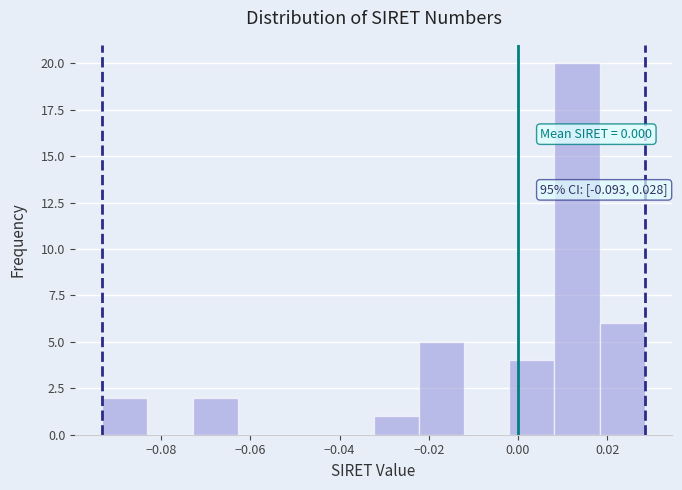

Which range on the x-axis has the tallest bar?

0.008 to 0.018